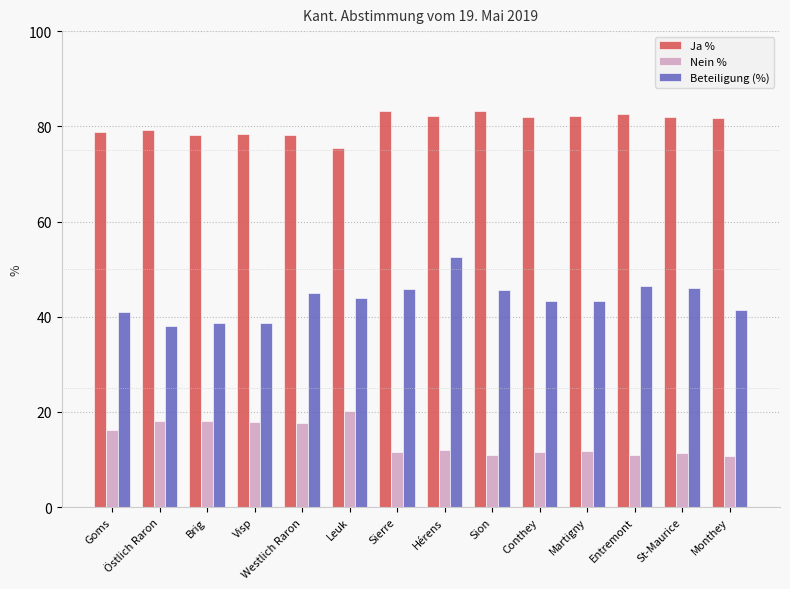

What is the label of the 8th bar from the left?

Hérens